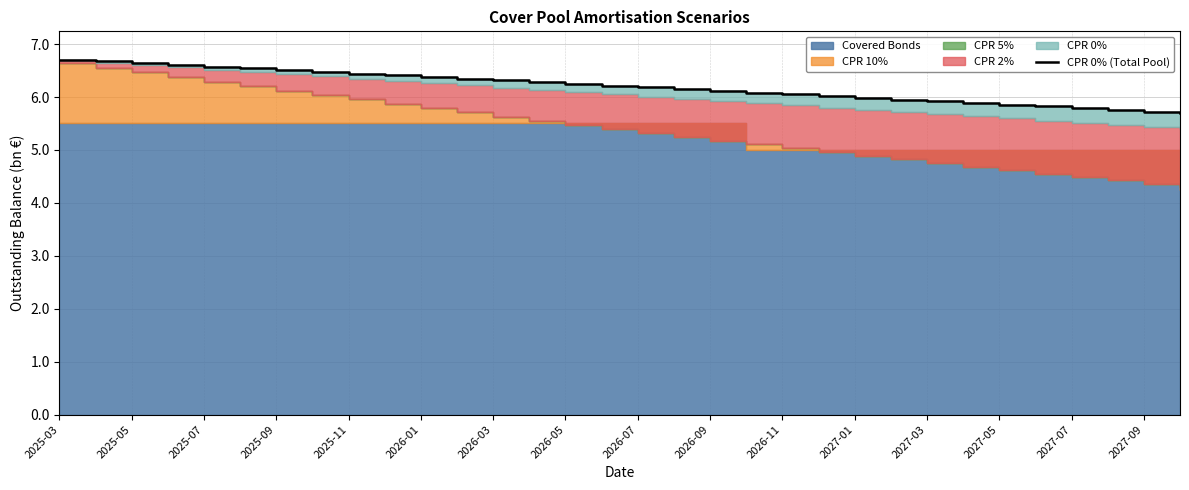

How many lines are shown in the chart?

1